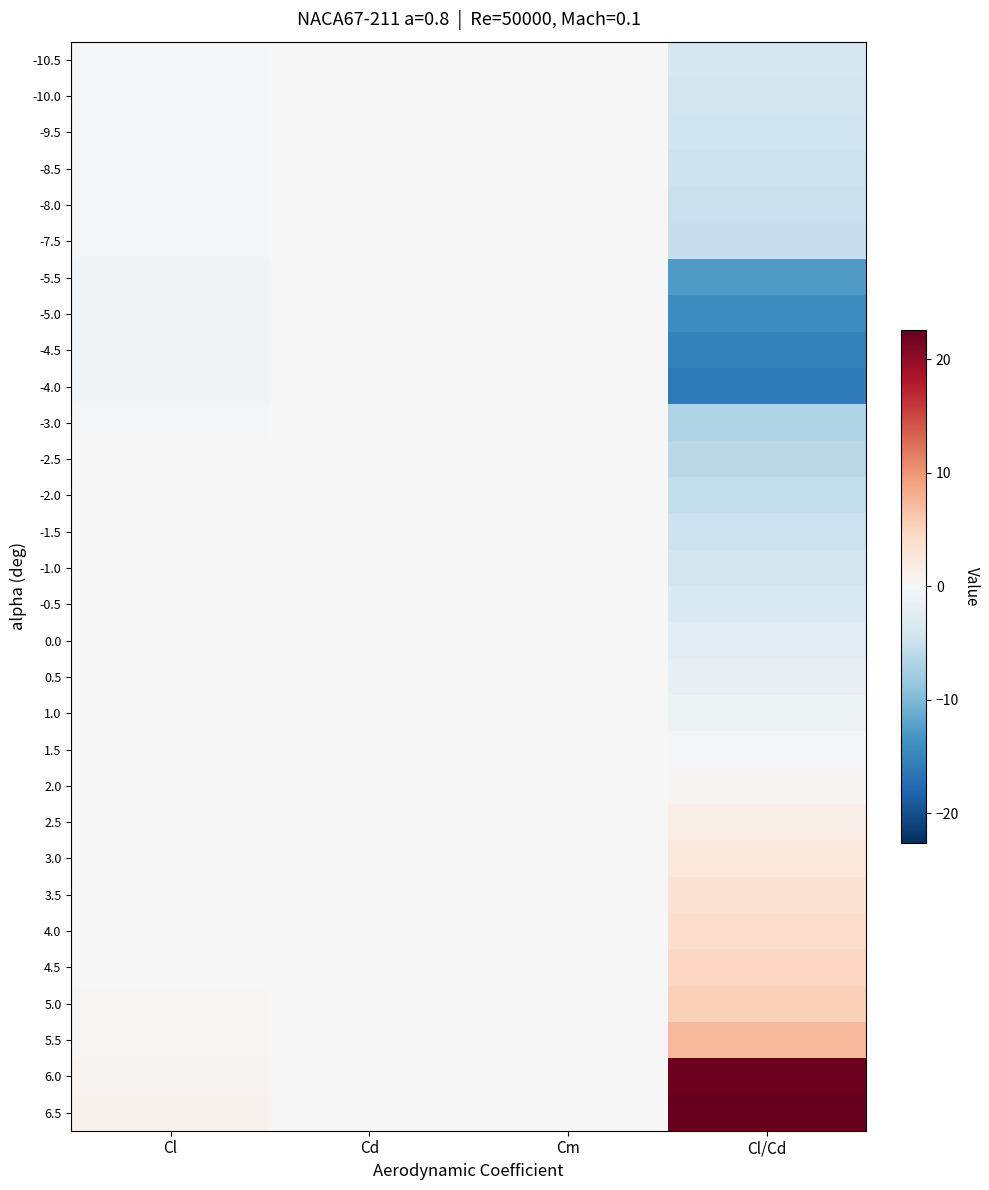

At Cm, list the series in order from smallest to largest.

-3.0, -10.5, -2.5, -10.0, 6.5, -9.5, -2.0, -1.5, -8.5, -1.0, -0.5, -5.5, -8.0, 6.0, -5.0, 0.0, -7.5, -4.5, 0.5, -4.0, 1.0, 1.5, 5.5, 2.0, 2.5, 3.0, 3.5, 4.0, 4.5, 5.0